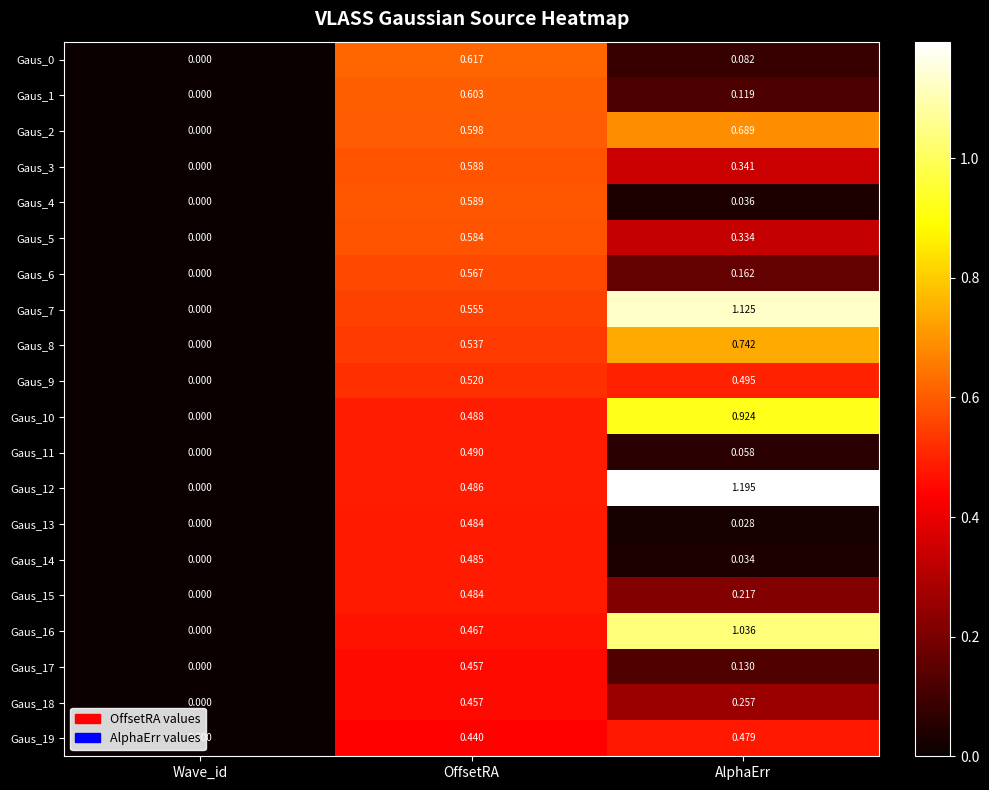

What is the maximum value shown in the chart?

1.2